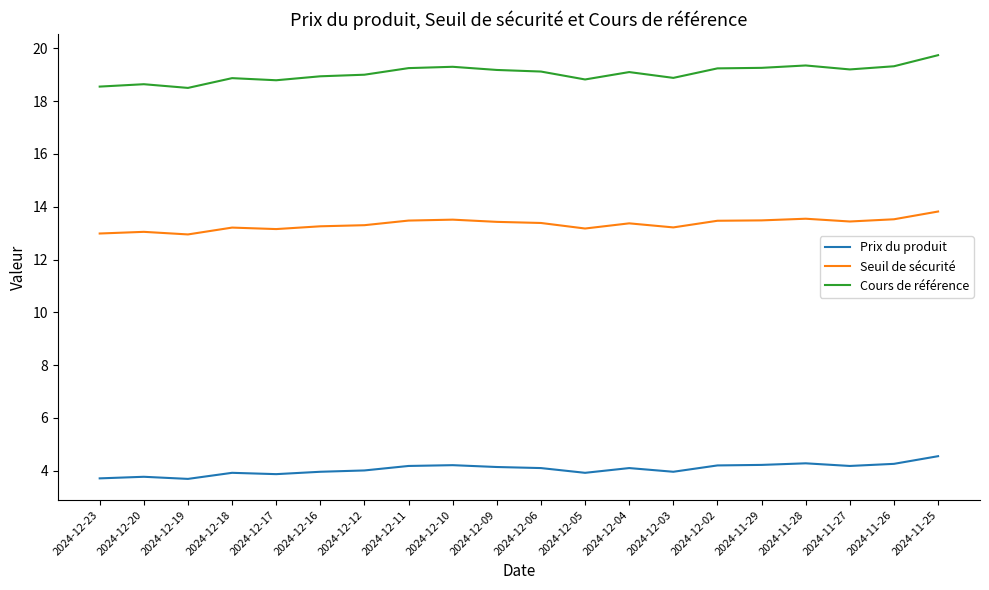

What is the highest value of the Cours de référence series?

19.7